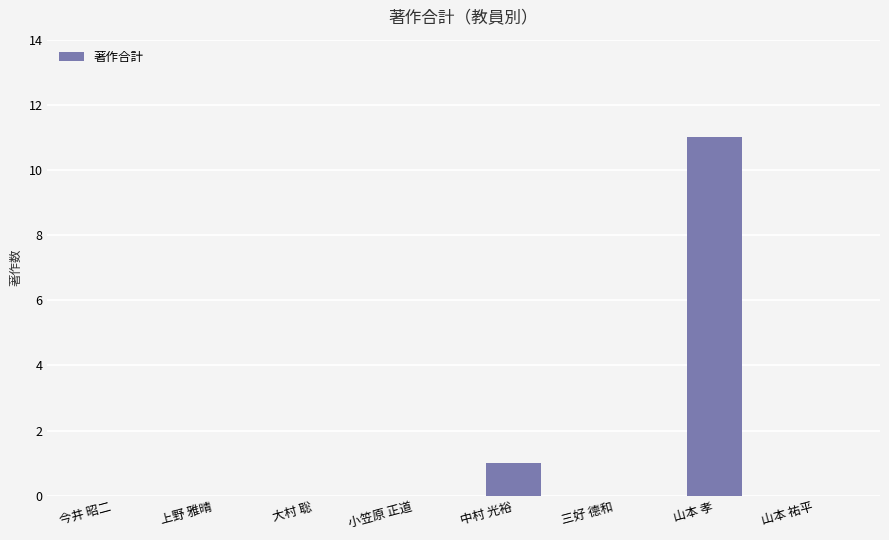

Reading left to right, transcribe all the data shown in this chart.

0	0	0	0	1	0	11	0